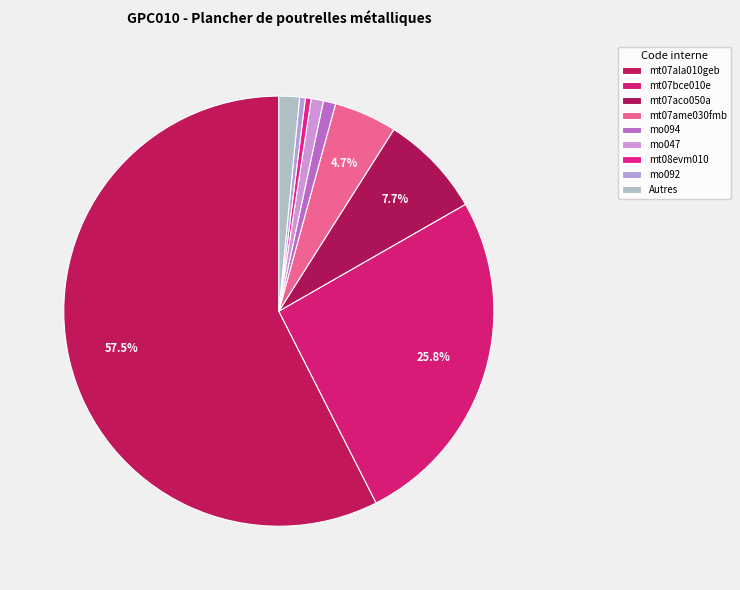

How many segments does this pie chart have?

9